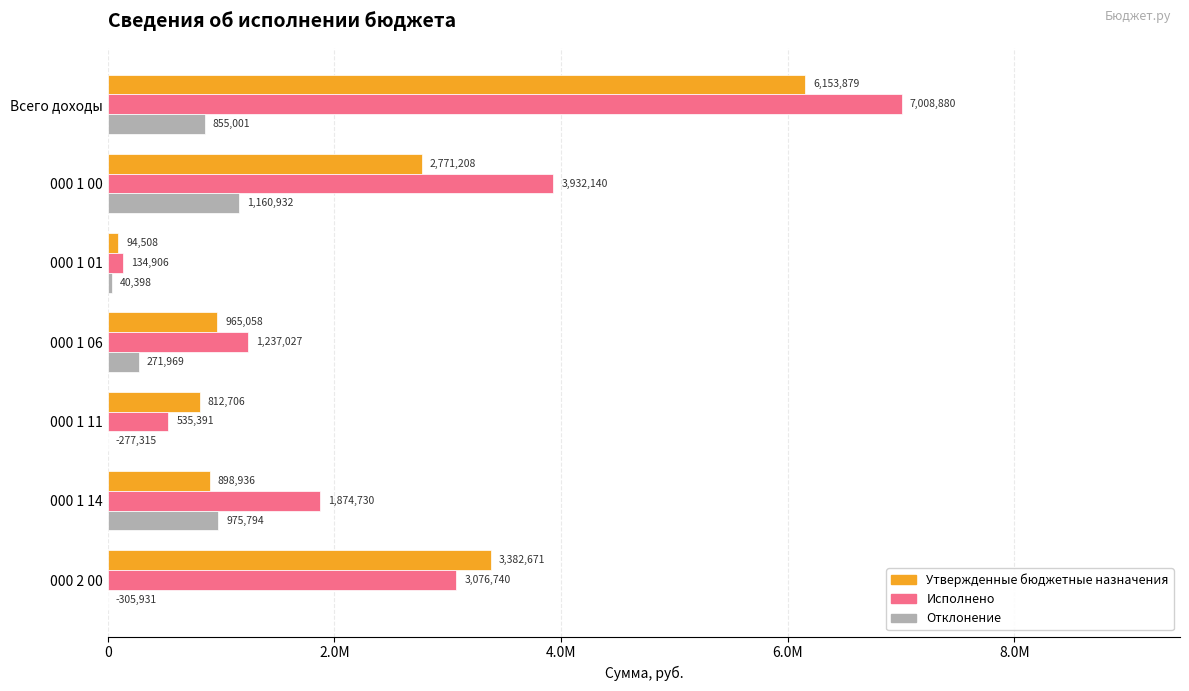

What are all the series names shown in the legend?

Утвержденные бюджетные назначения, Исполнено, Отклонение